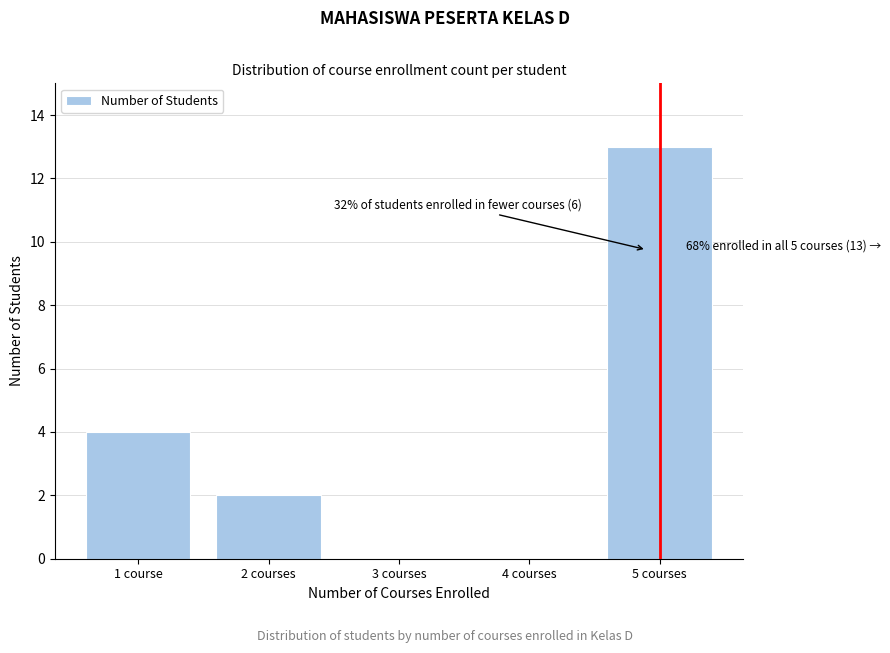

Reading right to left, transcribe all the data shown in this chart.

5 courses=13	4 courses=0	3 courses=0	2 courses=2	1 course=4